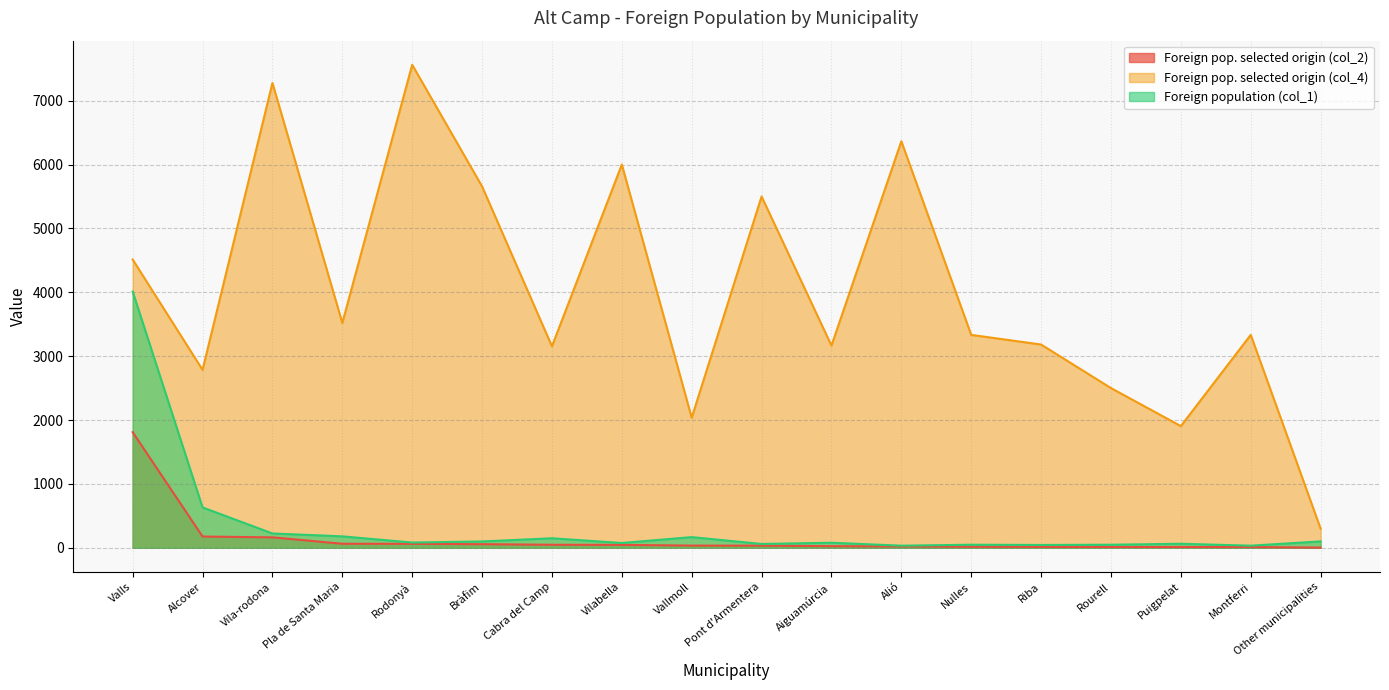

What is the sum of all Foreign pop. selected origin (col_2) values?

2603